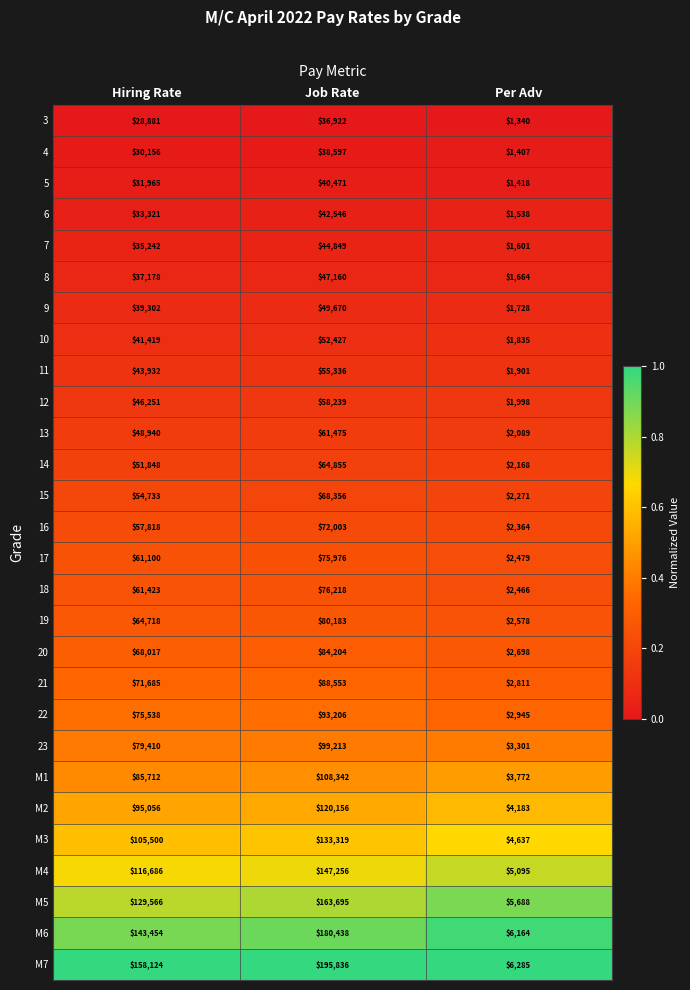

Is it true that 18 equals 2466 at Per Adv?

True